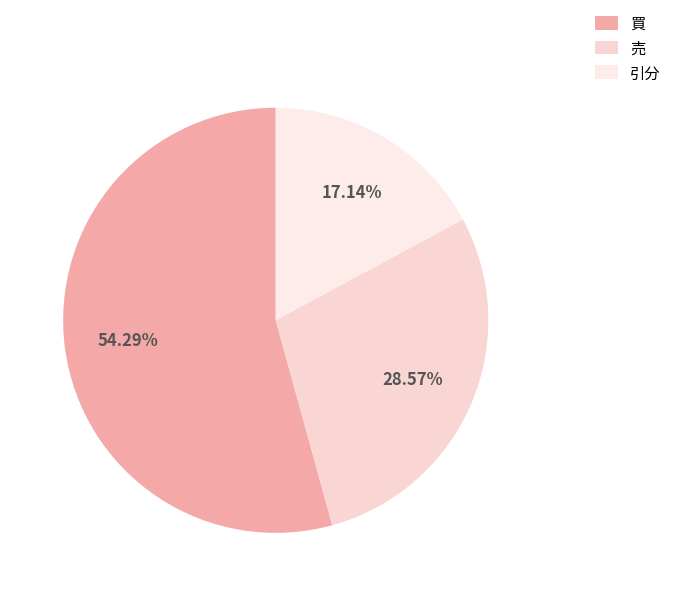

Approximately how many times larger is the value at 引分 compared to 売?

0.6